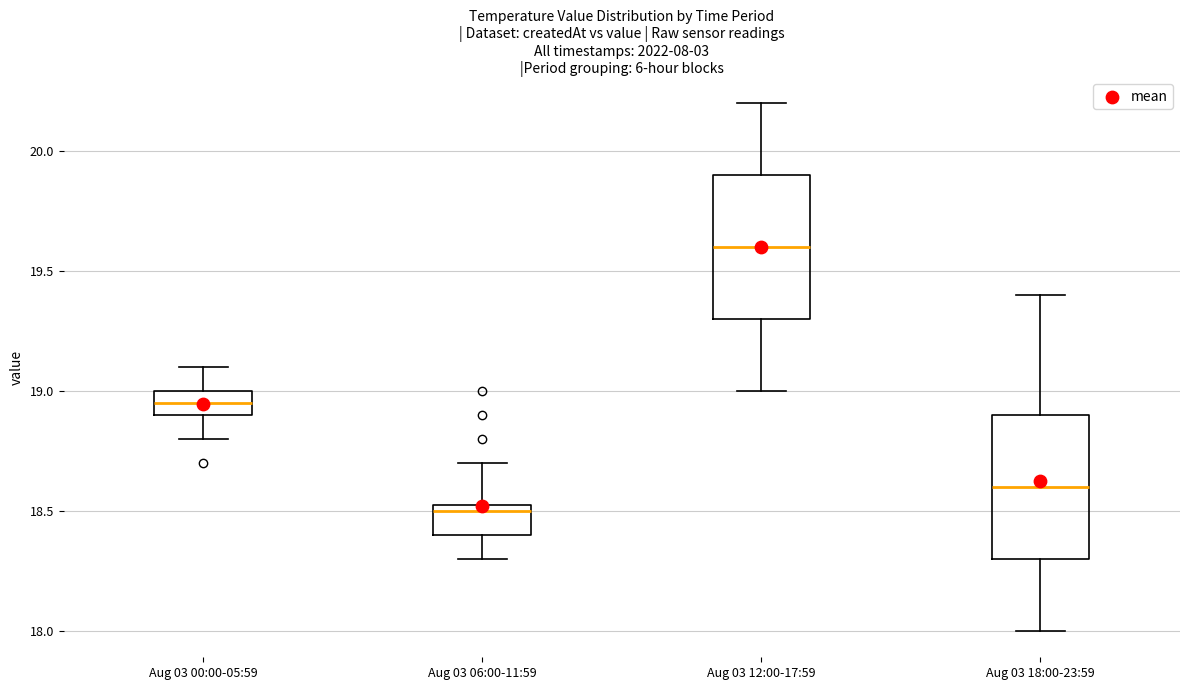

Where does the upper whisker of the box for Aug 03 12:00-17:59 end on the y-axis? The values are not printed on the chart, so give them approximately, as read against the axis.

20.20